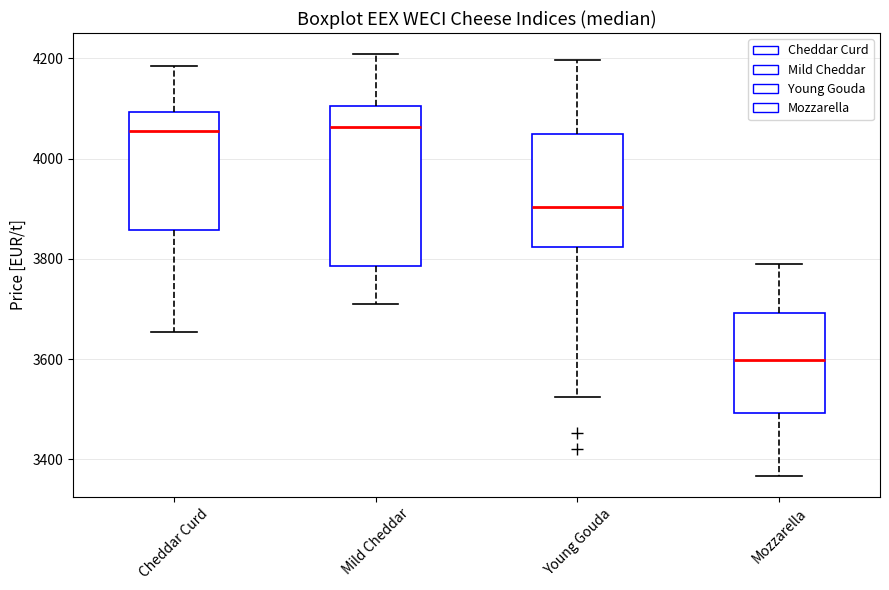

Comparing the boxes themselves (not the whiskers), which one is the tallest?

Mild Cheddar